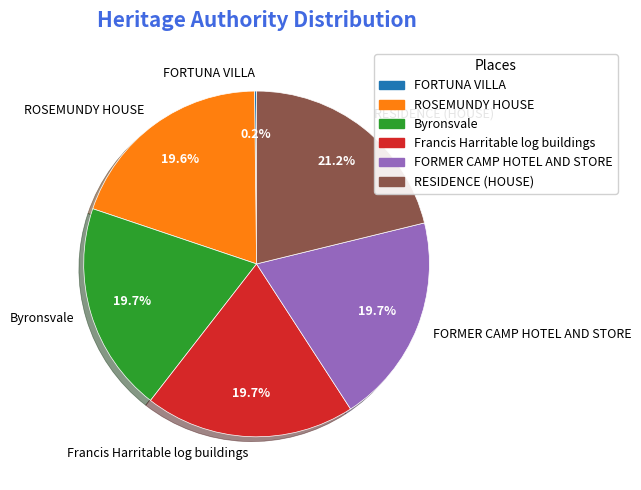

To the nearest percent, what is the difference between the largest and smallest slice percentages?

21%